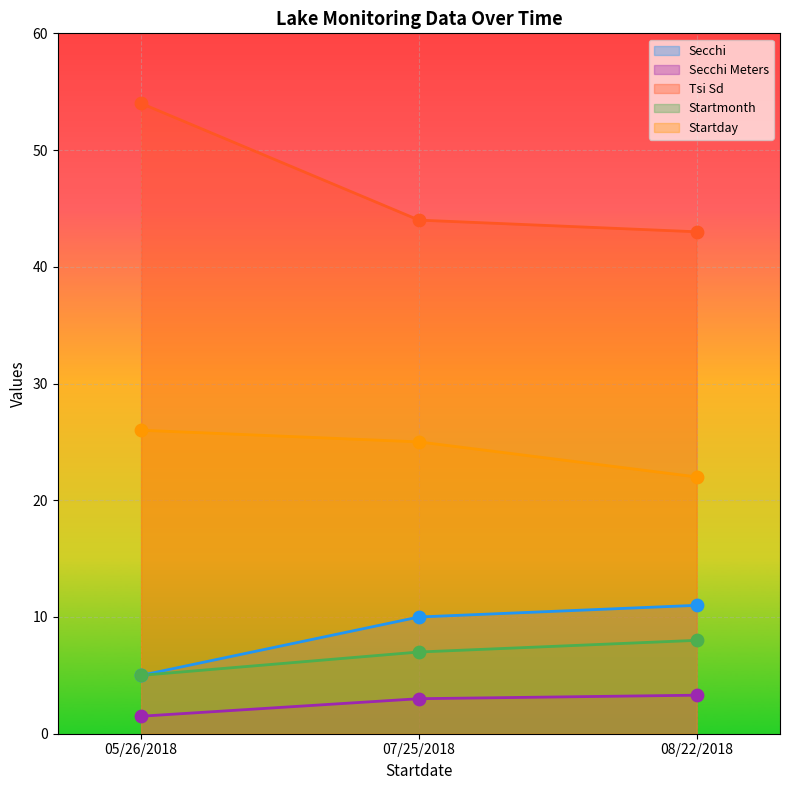

Which series contains the lowest Y value?

Secchi Meters